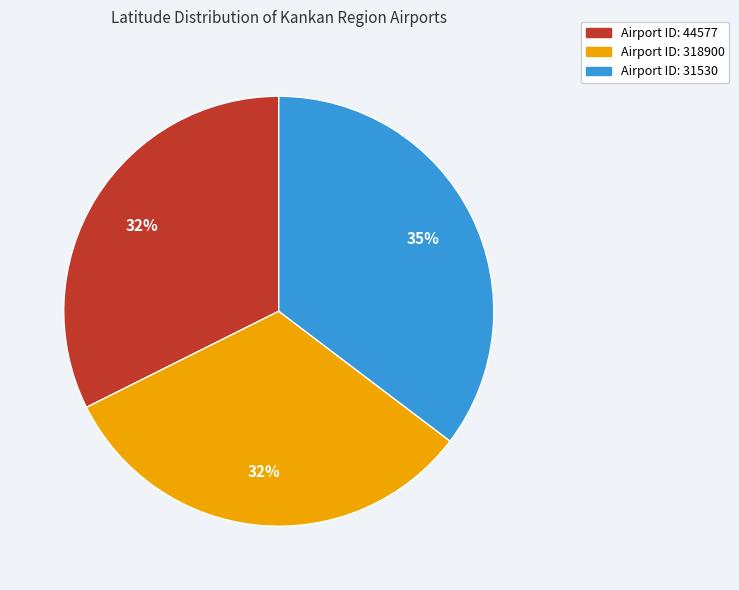

How many slices are in this pie chart?

3